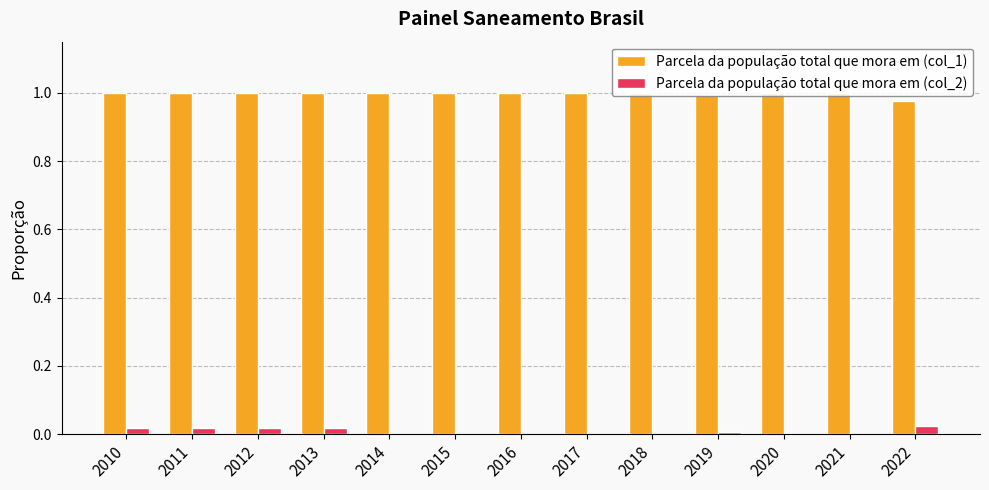

The Parcela da população total que mora em (col_1) series shows 1.8 at 2019. True or false?

False